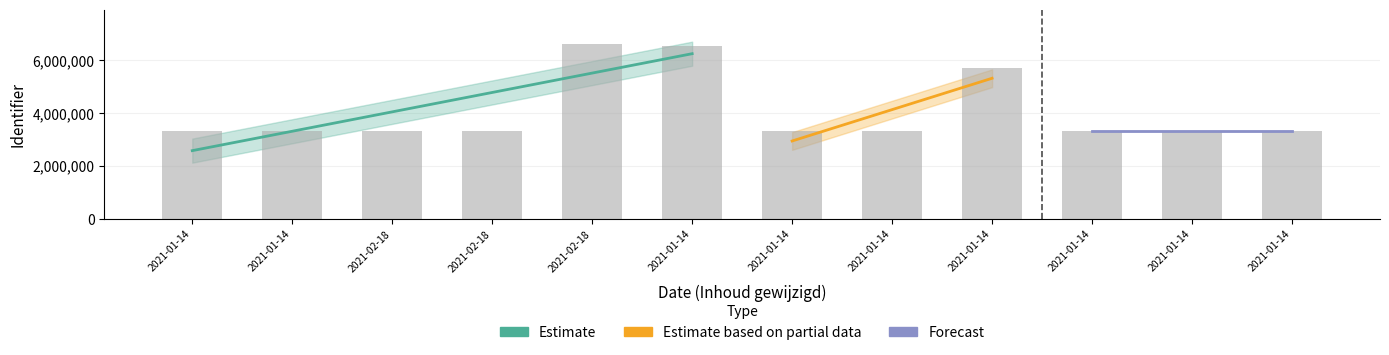

Is it true that the value at 2021-01-14 is 3334307?

True